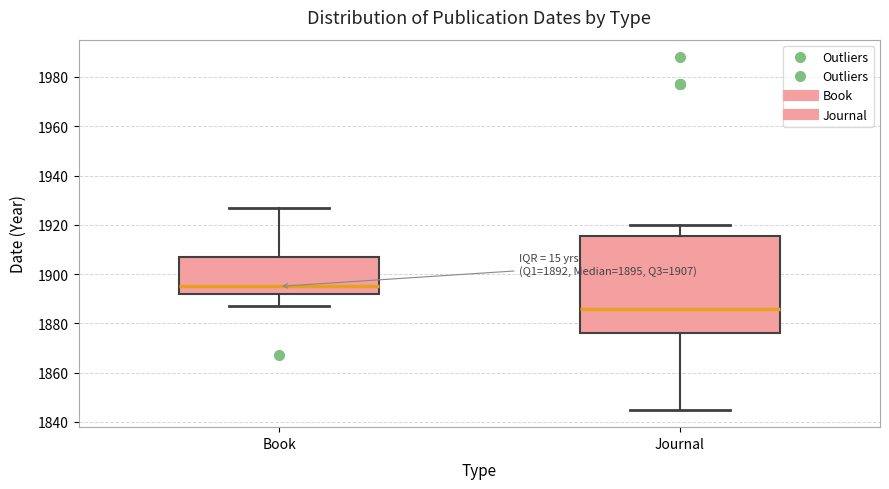

Comparing the boxes themselves (not the whiskers), which one is the tallest?

Journal